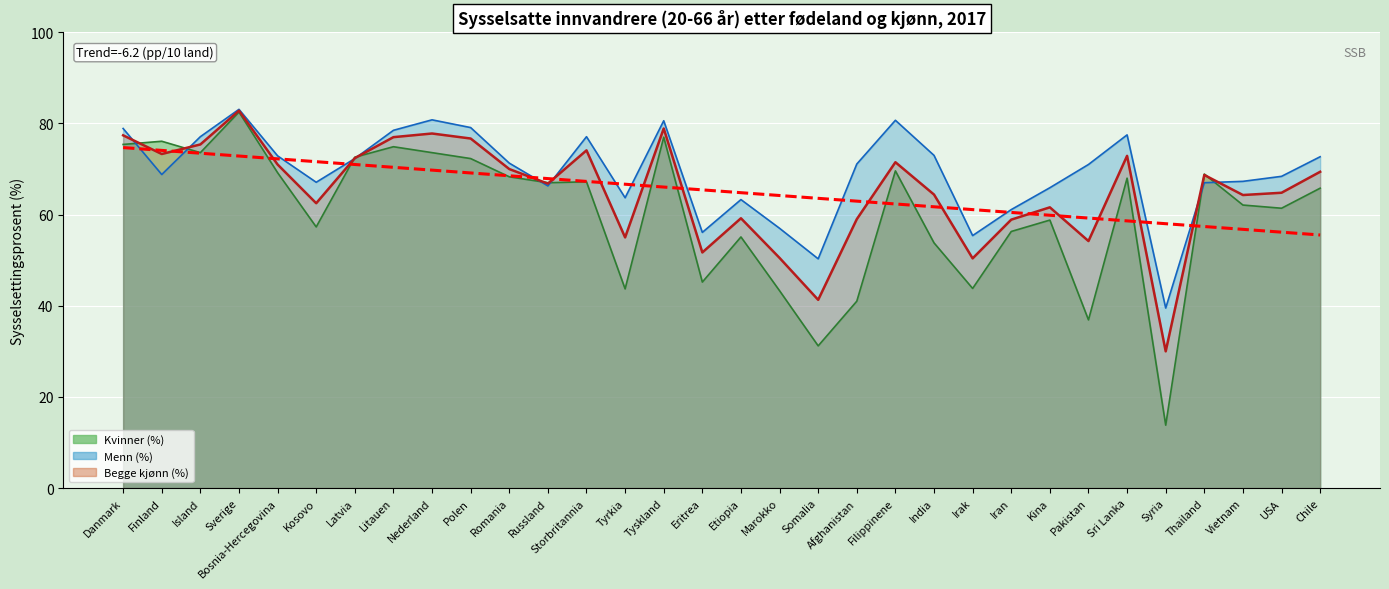

Rank the series by their average value, from highest to lowest.

Menn (%), Begge kjønn (%), Kvinner (%)